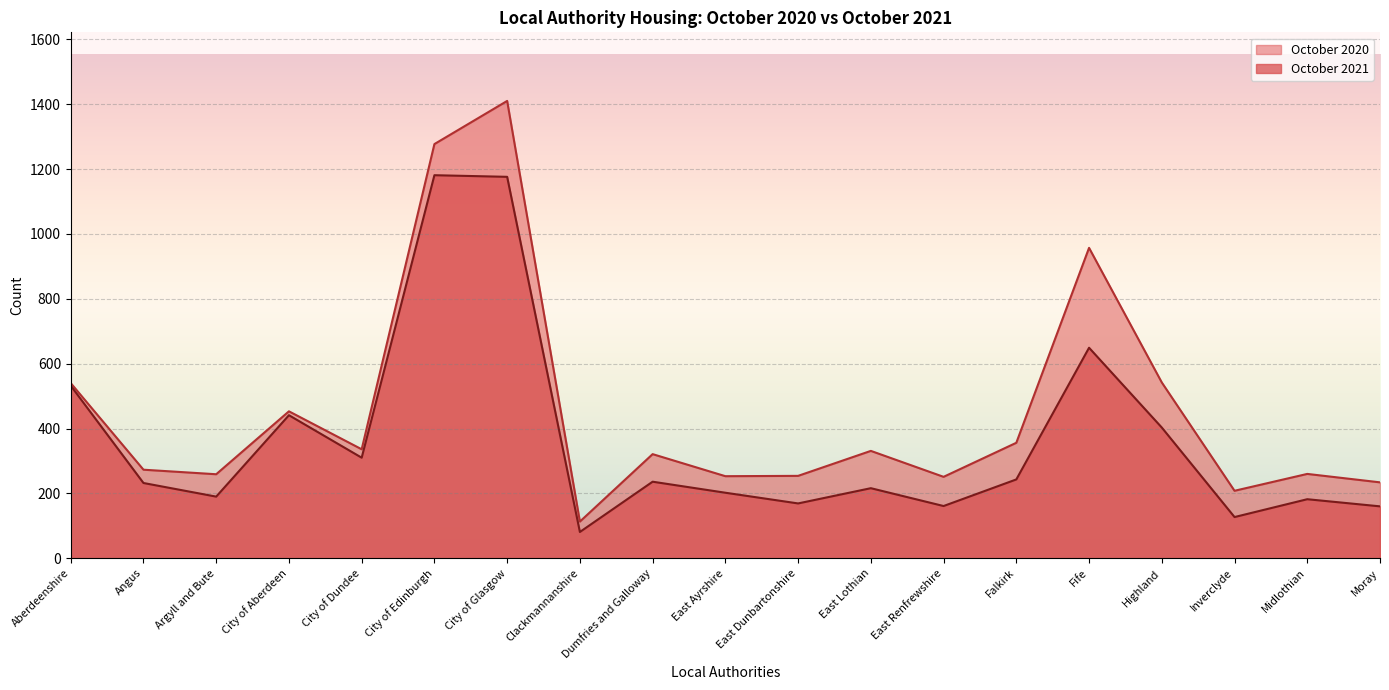

What is the greatest value displayed?

1410